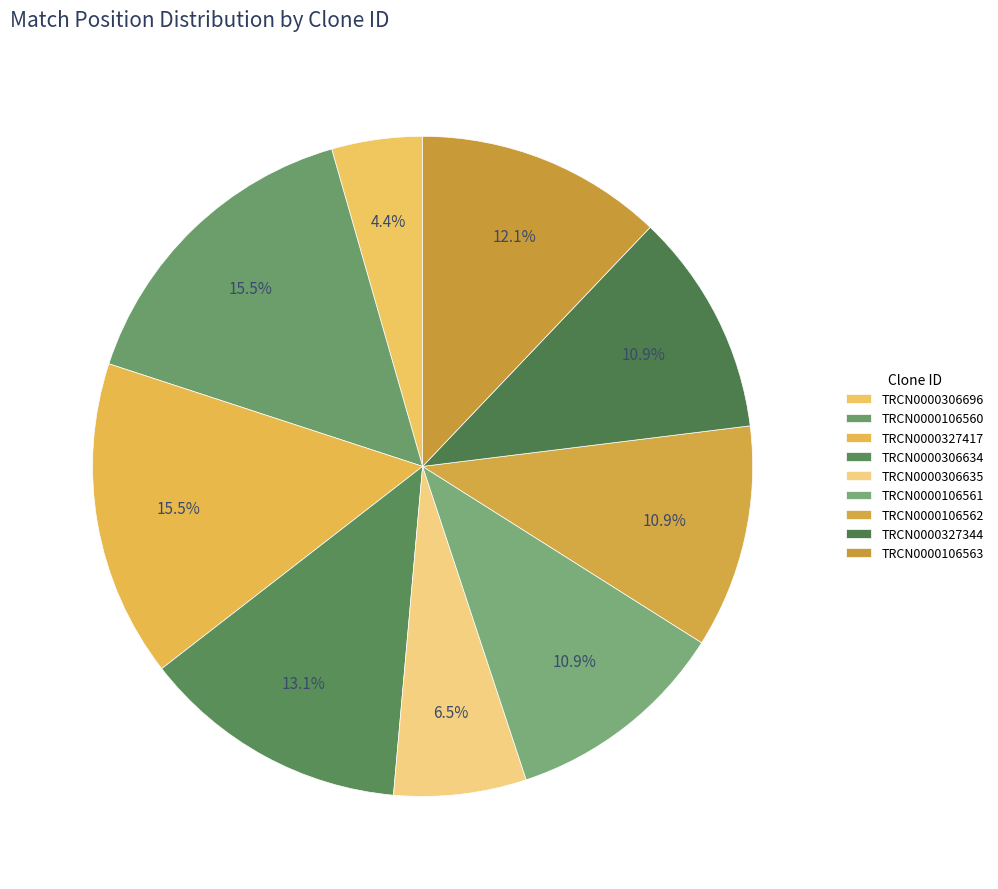

How many slices are in this pie chart?

9